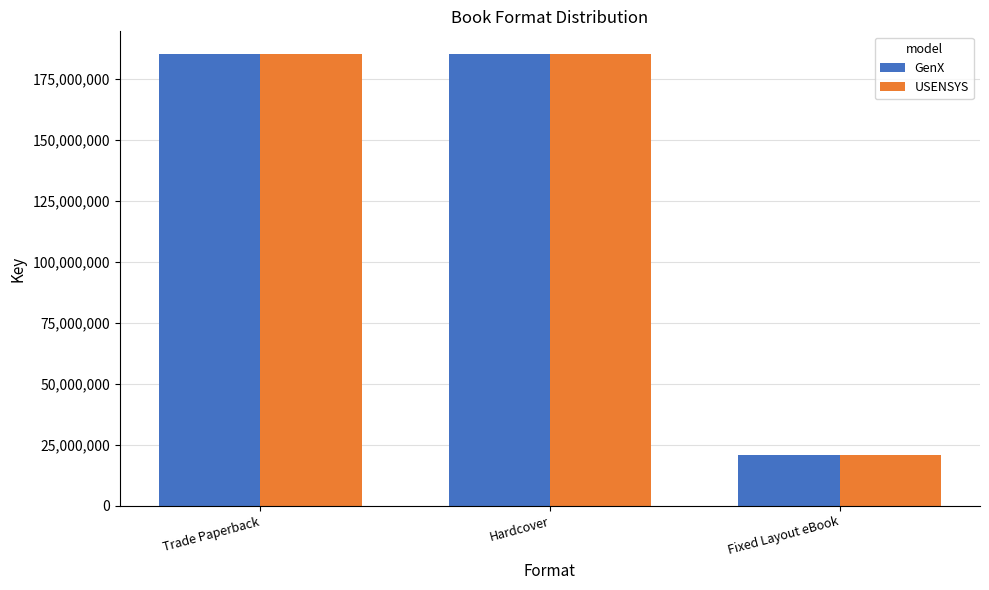

What are all the series names shown in the legend?

GenX, USENSYS